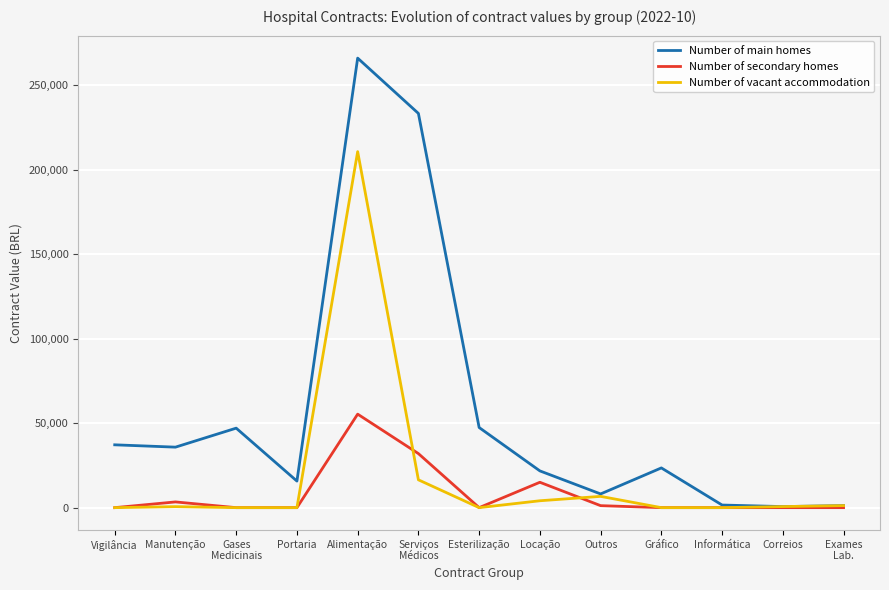

What are all the series names shown in the legend?

Number of main homes, Number of secondary homes, Number of vacant accommodation